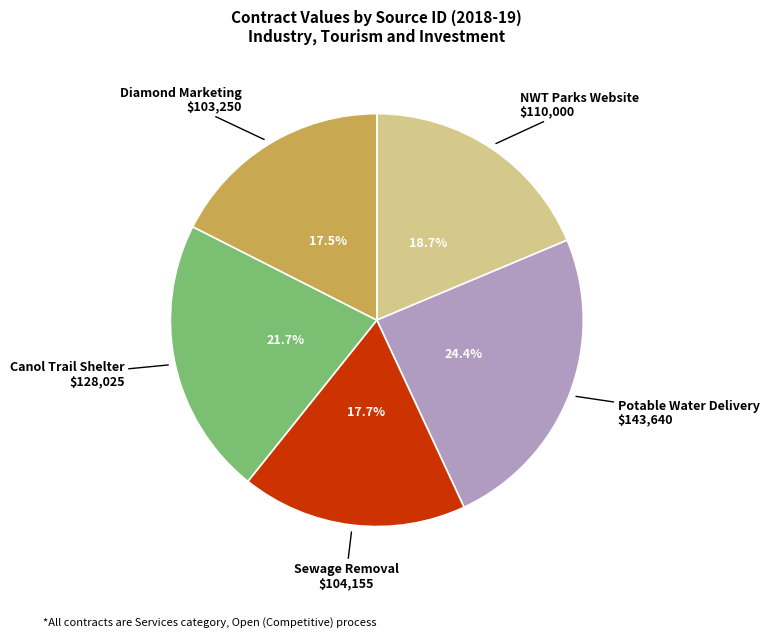

Is there a majority slice in this chart?

No